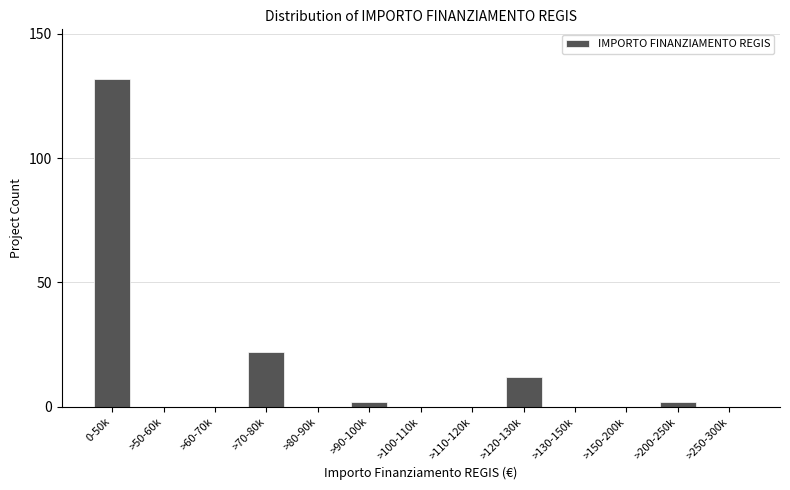

Reading left to right, what are all the values shown in this chart?

0-50k=132	>50-60k=0	>60-70k=0	>70-80k=22	>80-90k=0	>90-100k=2	>100-110k=0	>110-120k=0	>120-130k=12	>130-150k=0	>150-200k=0	>200-250k=2	>250-300k=0